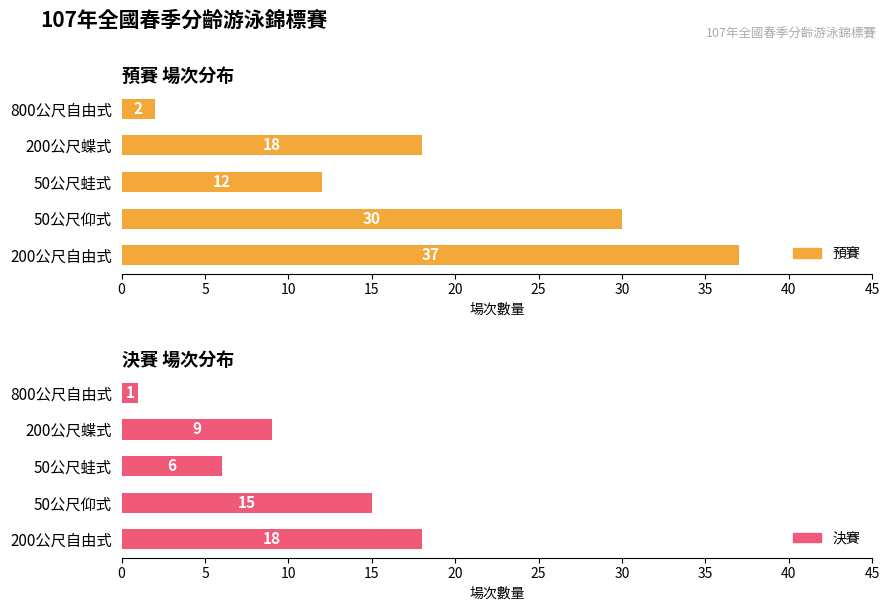

What are all the series names shown in the legend?

預賽, 決賽